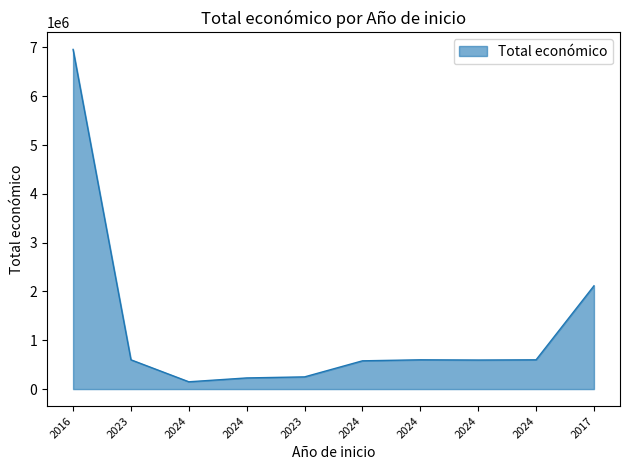

Which has a higher value, 2024 or 2024?

2024